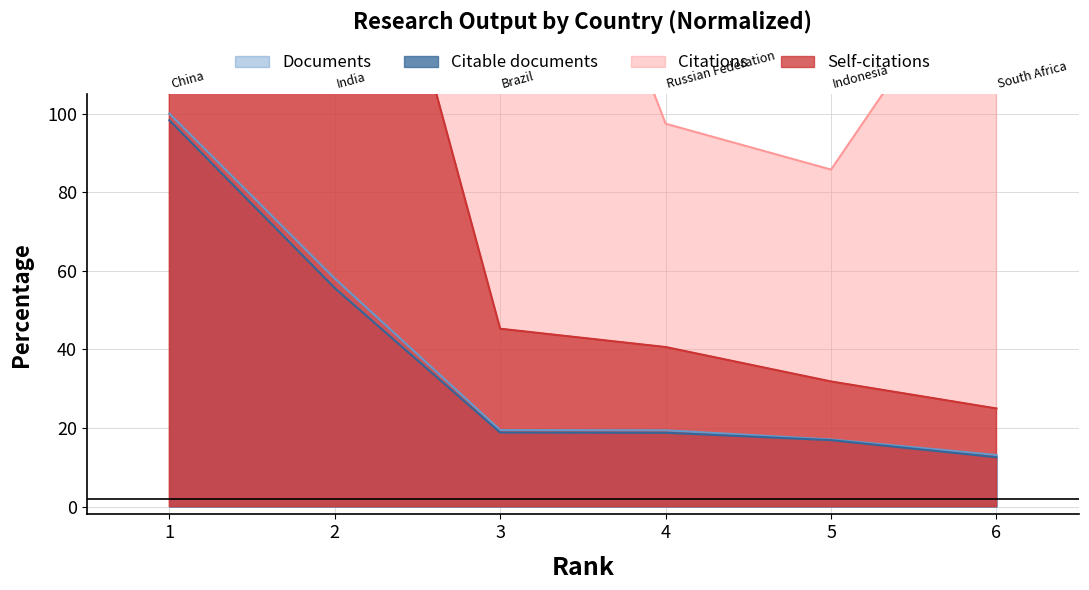

What is the value of the Citable documents point at the 2nd from the left?

55.6